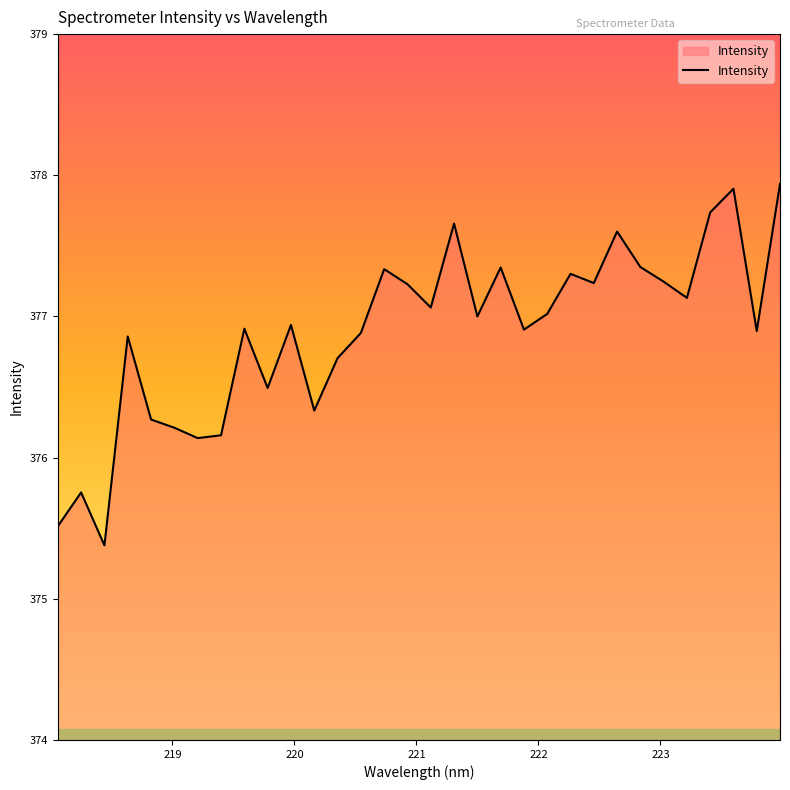

What is the difference between the maximum and minimum values?

2.6